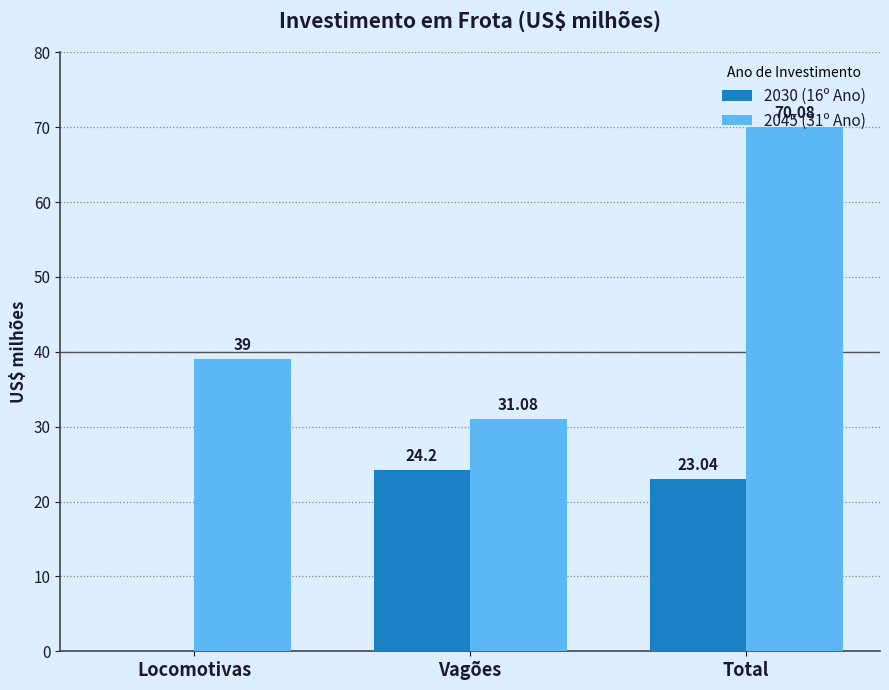

Reading left to right, list all the values displayed in this chart.

2030 (16º Ano): Locomotivas=0.0	Vagões=24.2	Total=23.0
2045 (31º Ano): Locomotivas=39.0	Vagões=31.1	Total=70.1